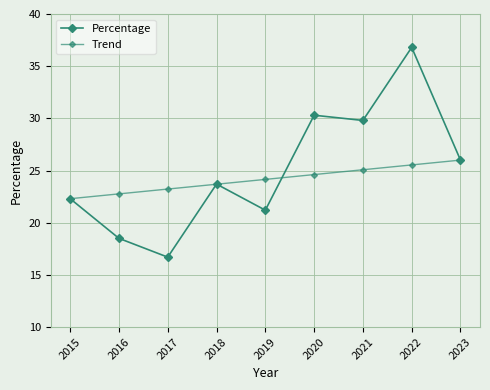

What is the value of the Percentage point at the 1st from the left?

22.3